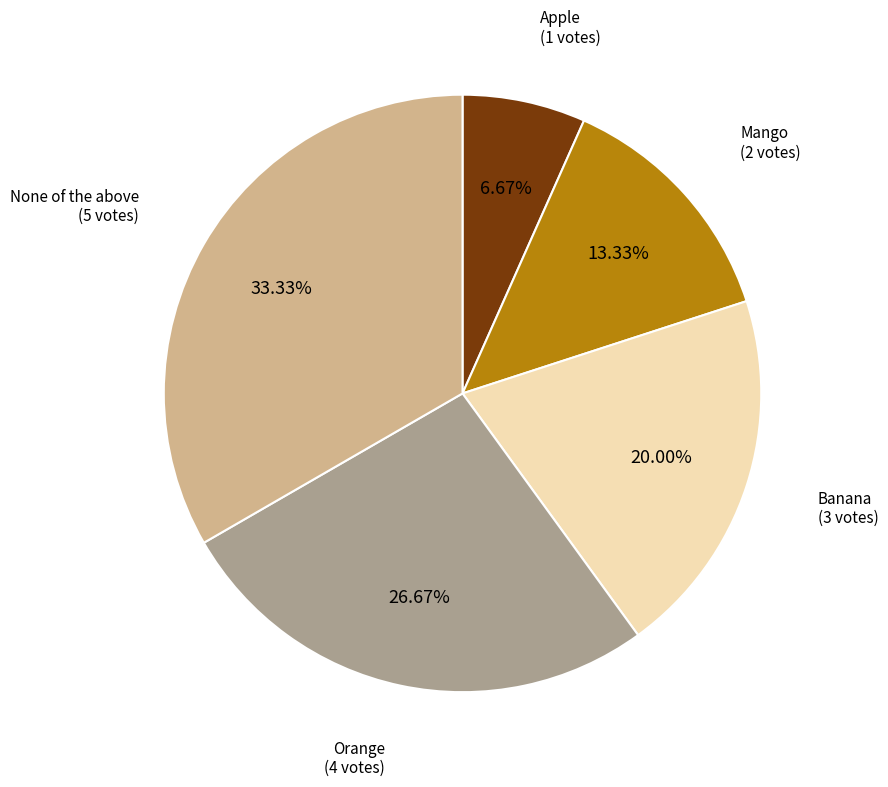

Is there any slice that represents more than half of the pie?

No